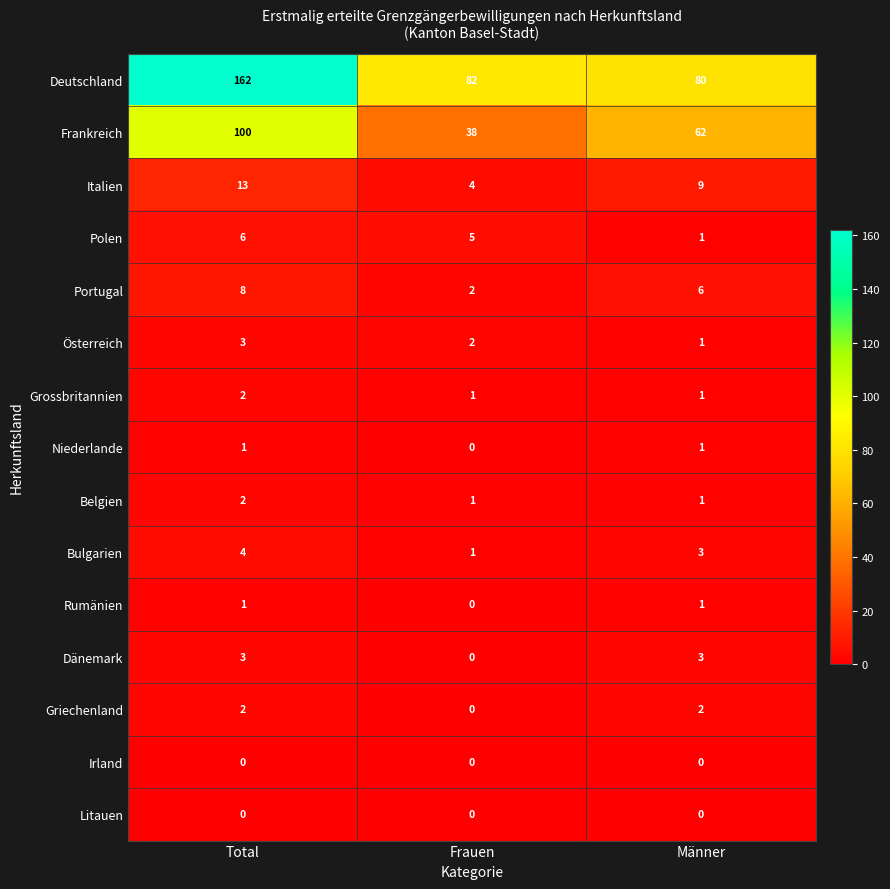

Which series has the largest range (max minus min)?

Deutschland